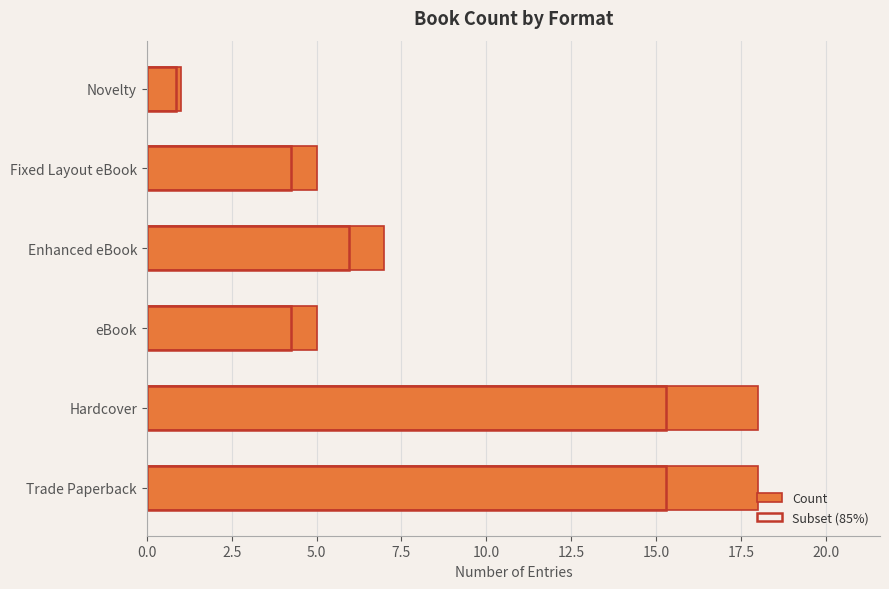

List the series in order of their peak value, highest first.

Count, Subset (85%)